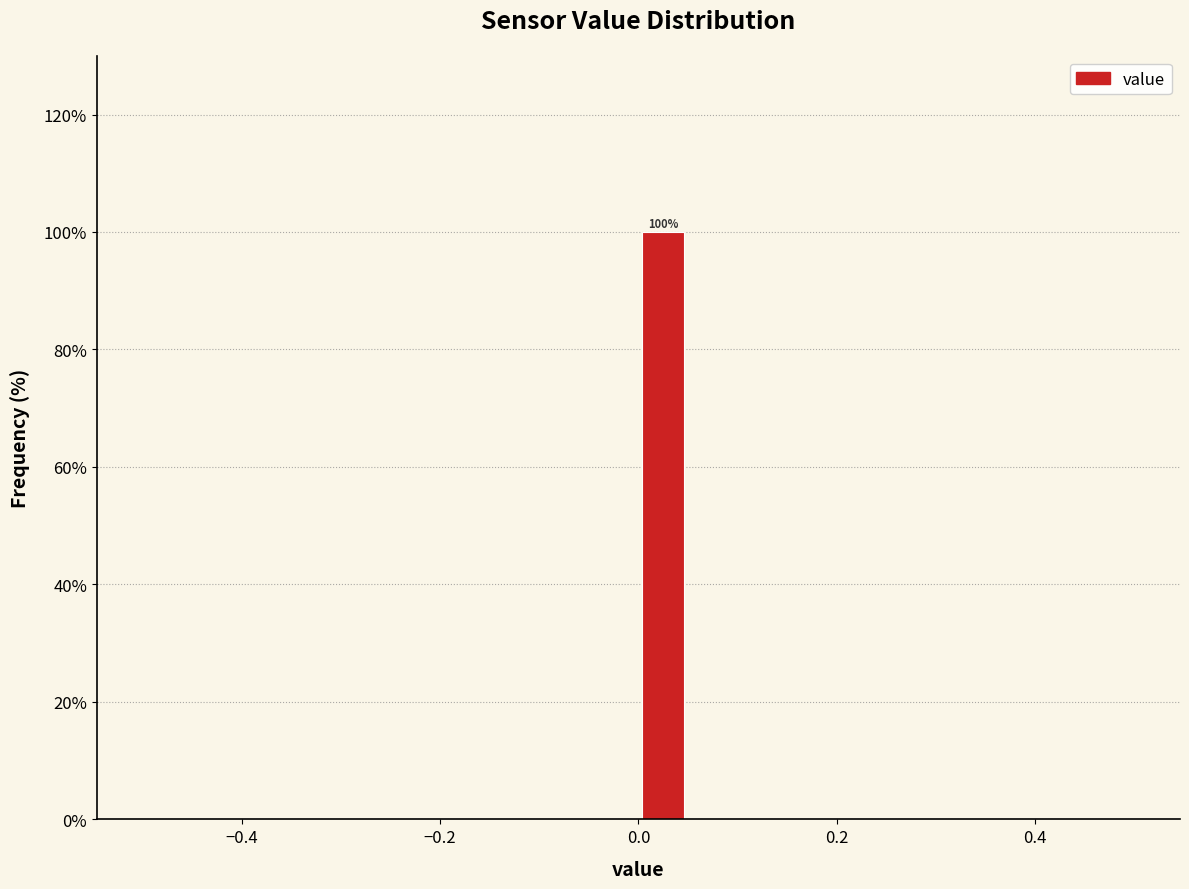

Read against the x-axis, roughly where is the centre of the tallest bar?

0.02